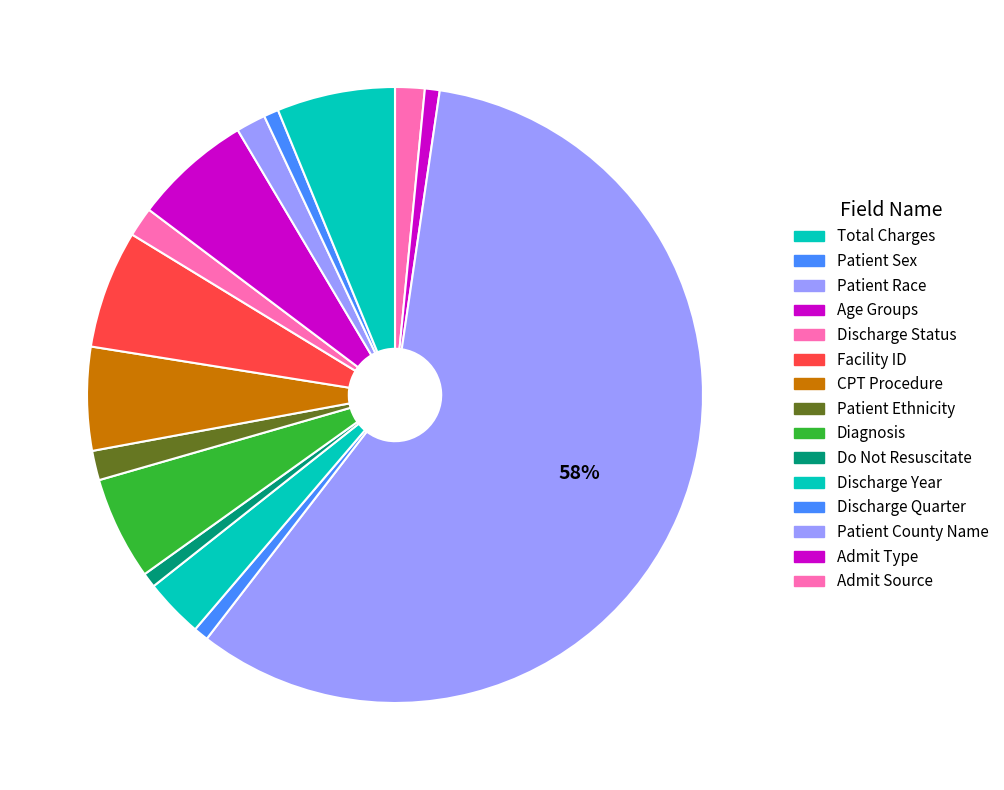

How many segments does this pie chart have?

15